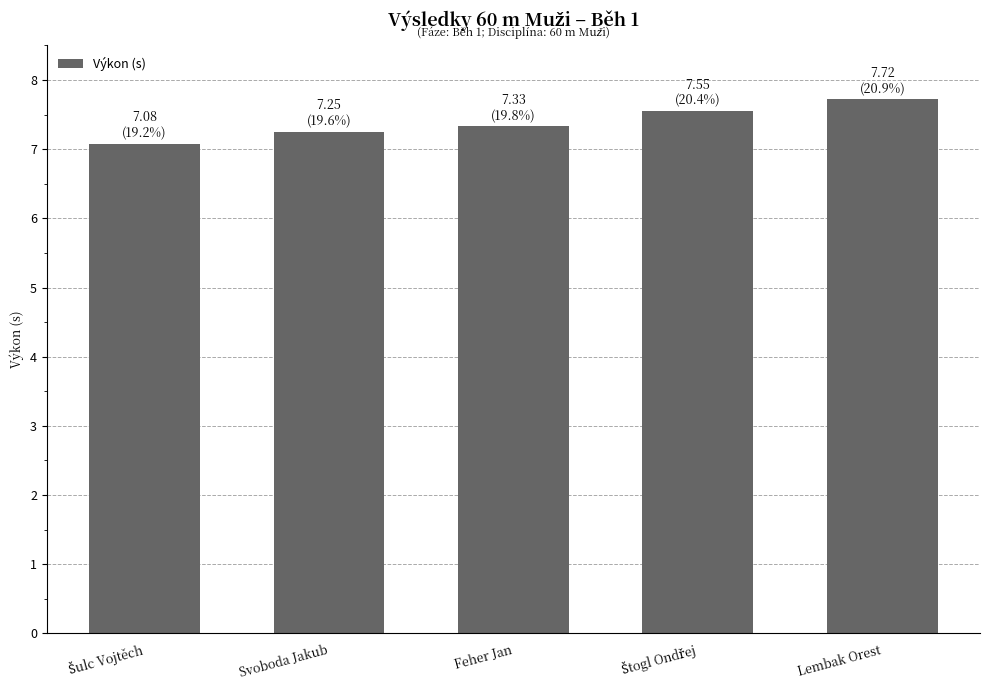

What is the value of the 1st bar from the left?

7.1